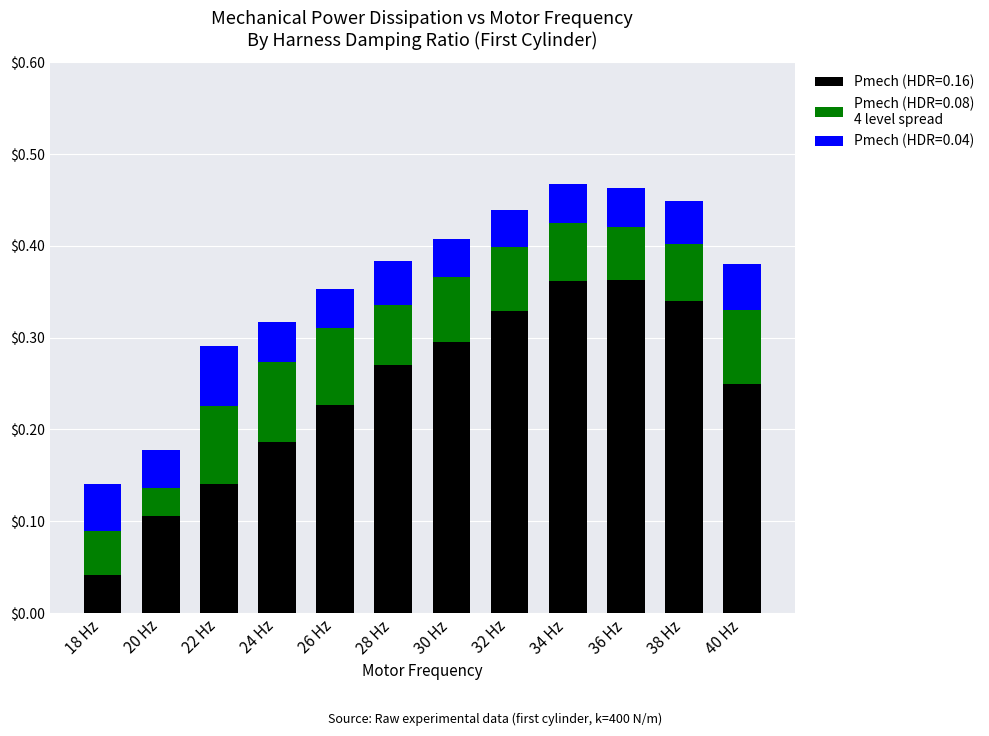

What is the total value across all series at 36 Hz?

0.5